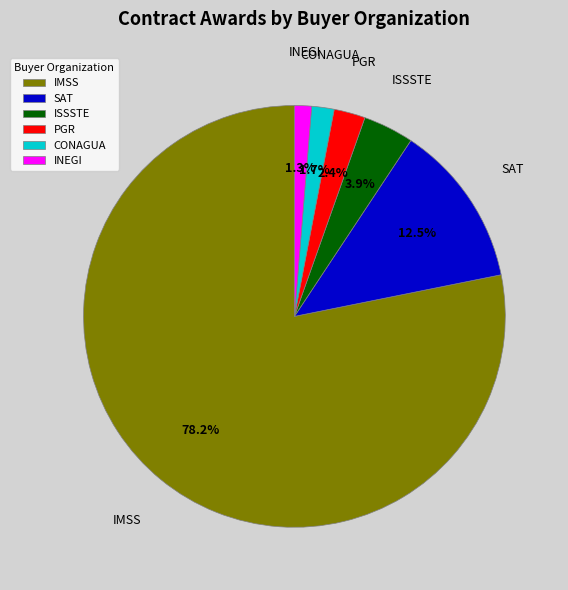

Is PGR the majority of the pie?

No